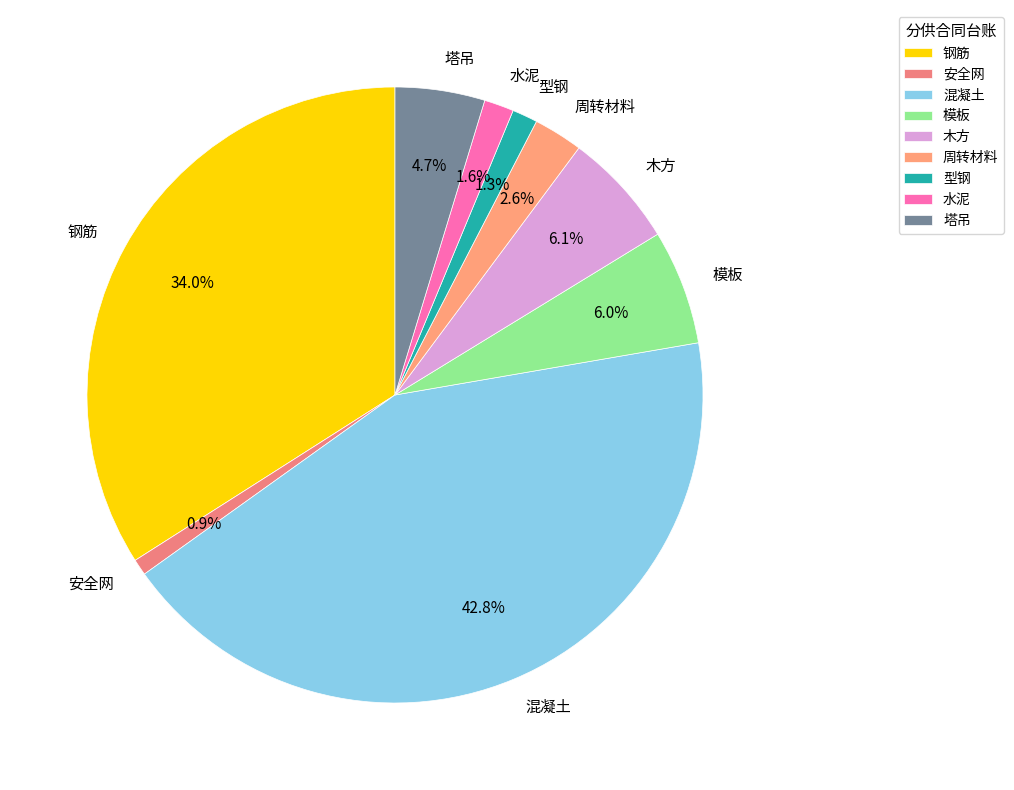

Is there a majority slice in this chart?

No